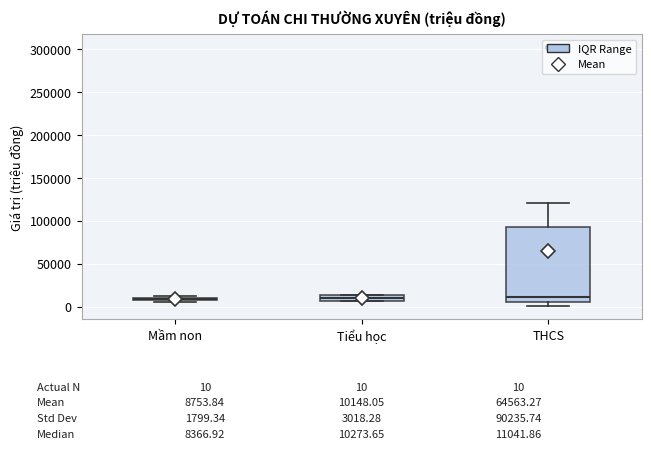

Which box is the tallest, from its lower edge to its upper edge?

THCS